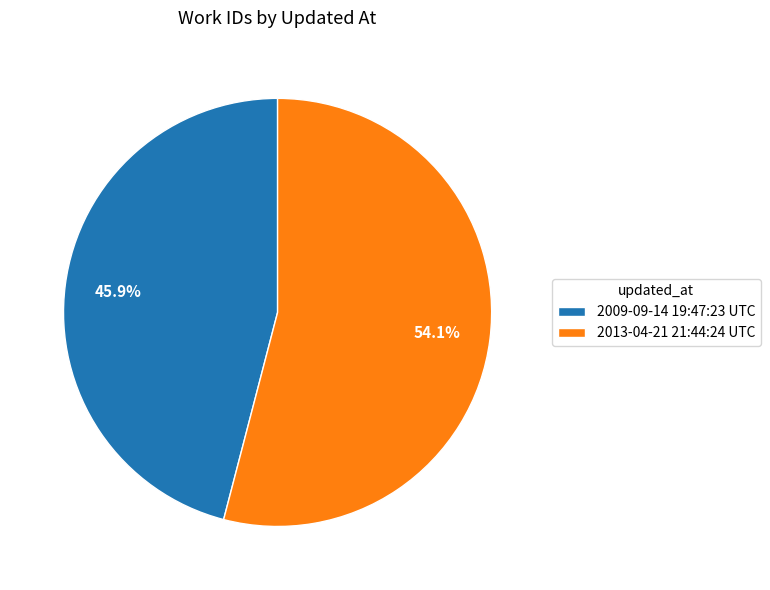

What is the smallest slice in the pie chart?

2009-09-14 19:47:23 UTC